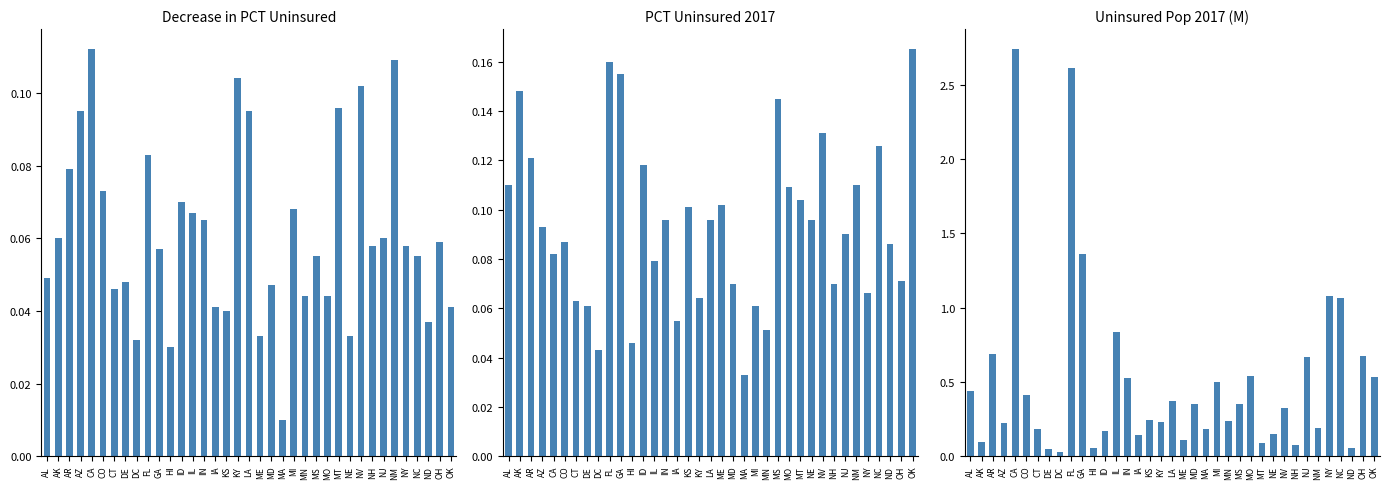

At which label does PCT Uninsured 2017 reach its minimum?

MA